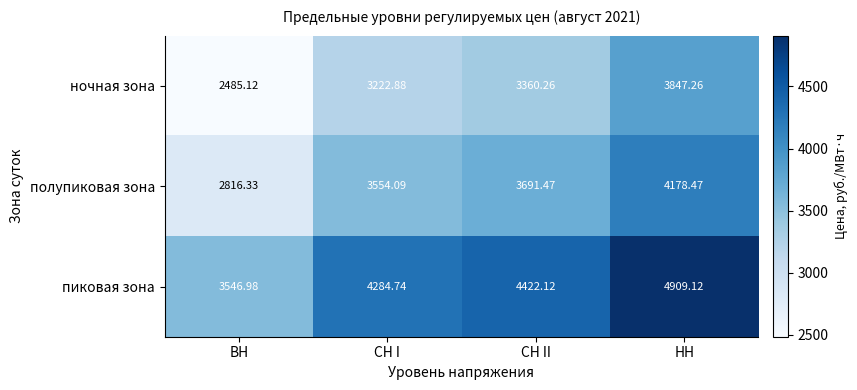

How many data points does each series have?

4